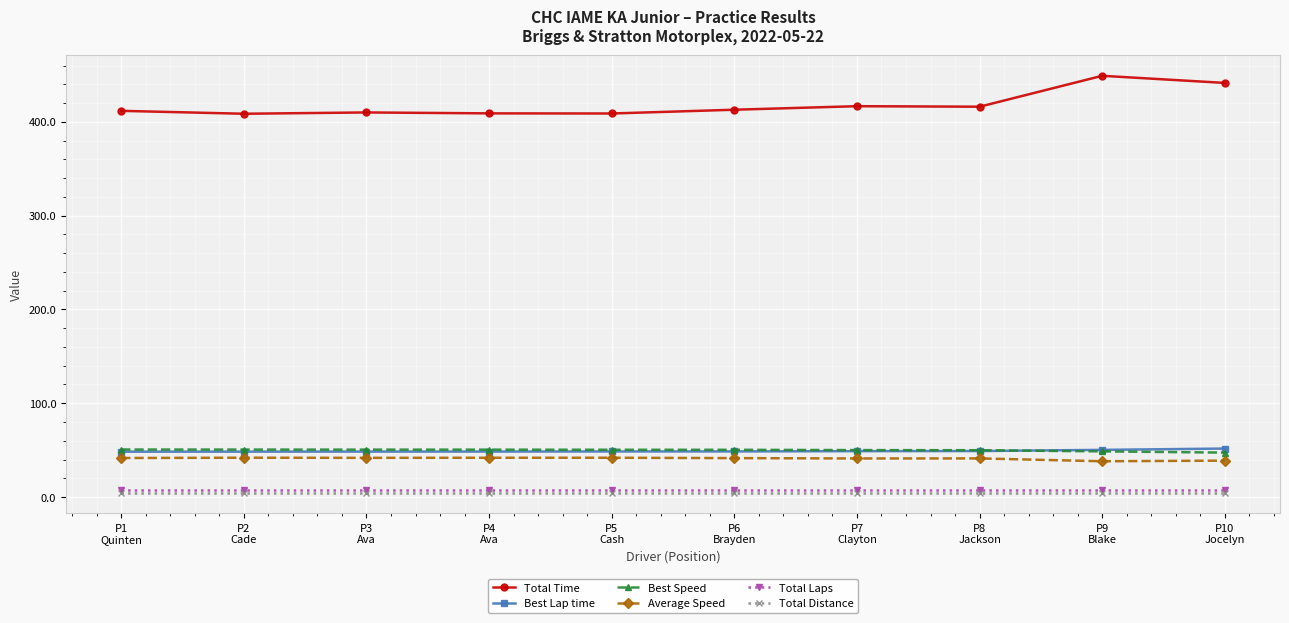

How many lines are shown in the chart?

6